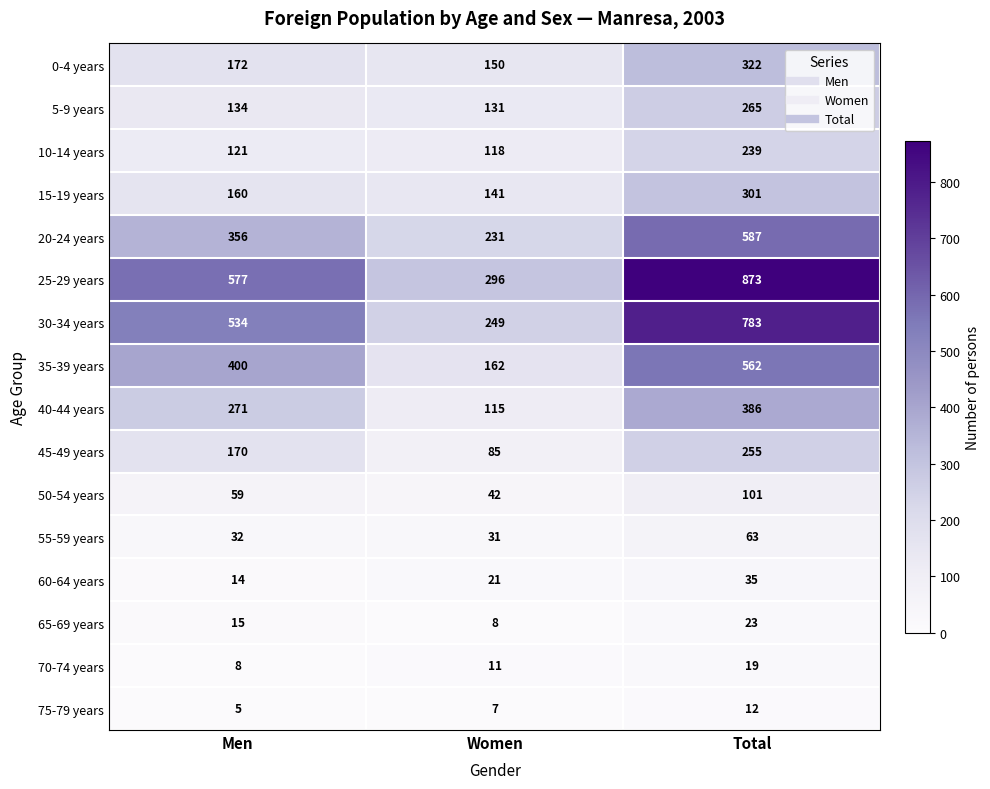

The value of 50-54 years at Women is 23. True or false?

False